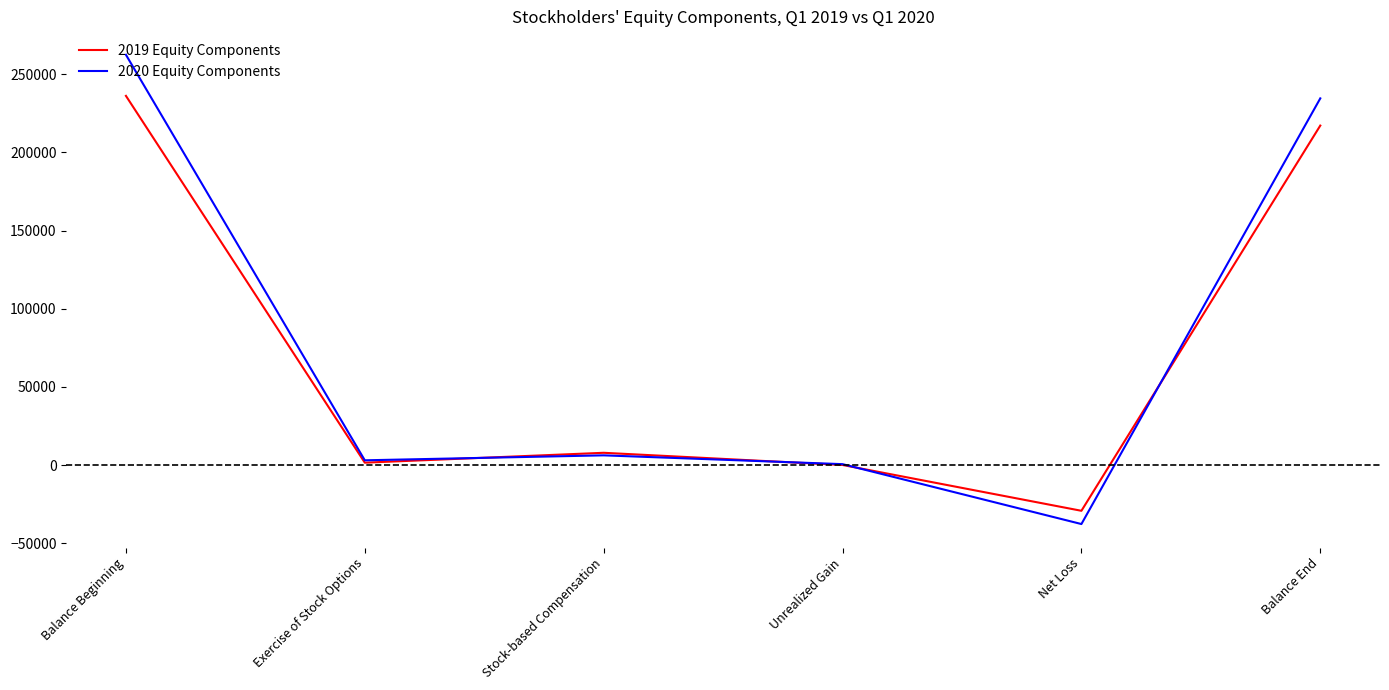

Which label corresponds to the smallest value in the chart?

Net Loss